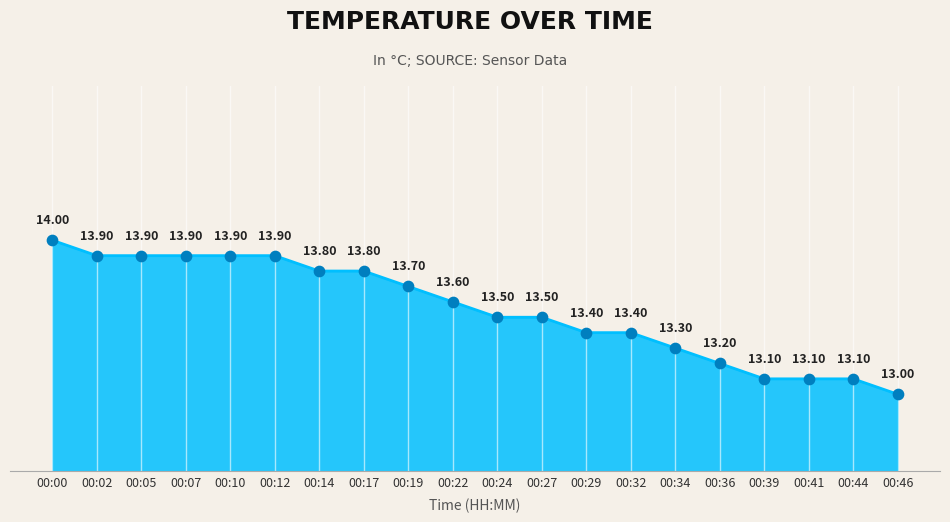

Between 00:34 and 00:44, which is larger?

00:34